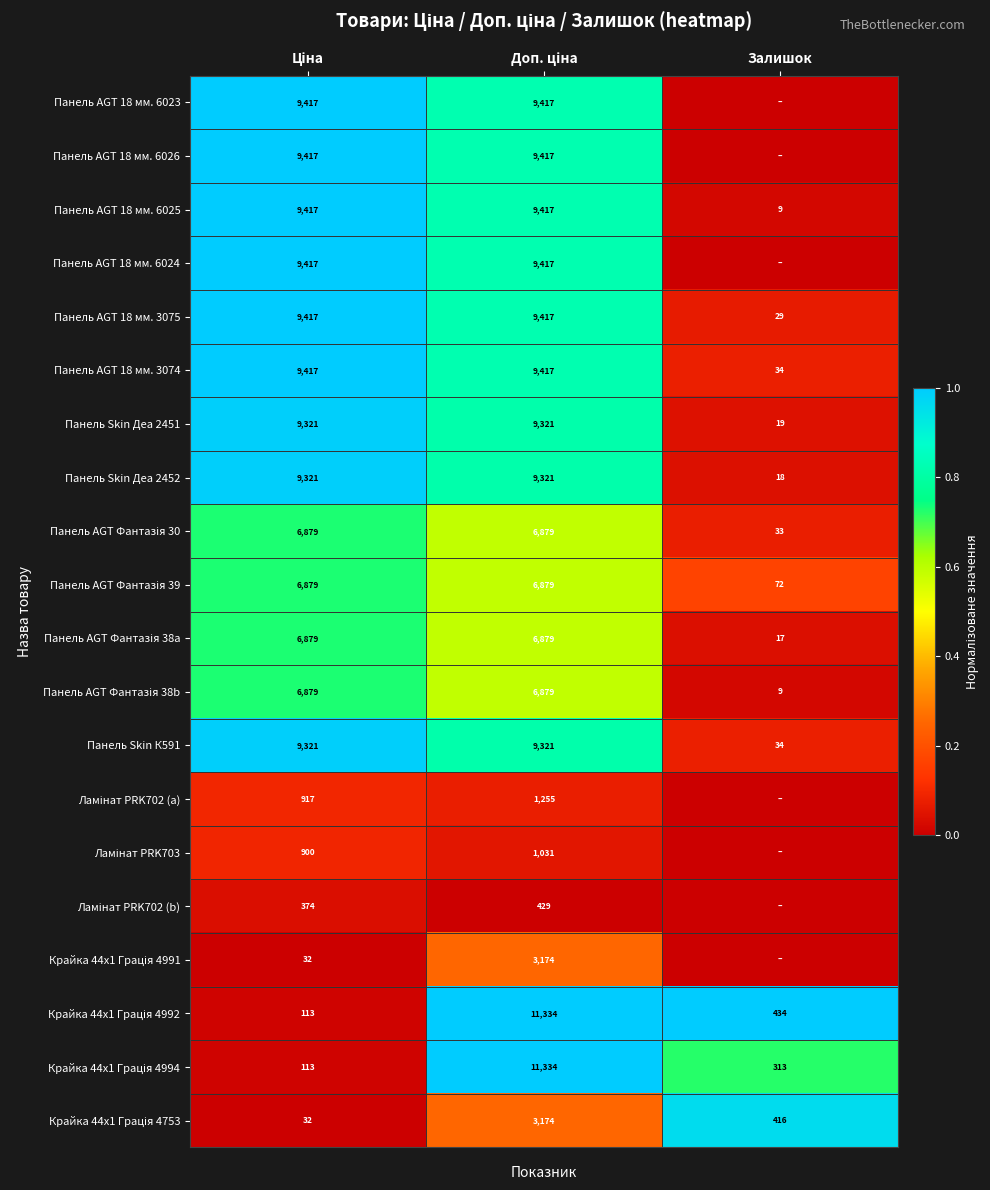

What is the difference between the second highest and minimum values in the Панель AGT 18 мм. 3074 series?

9383